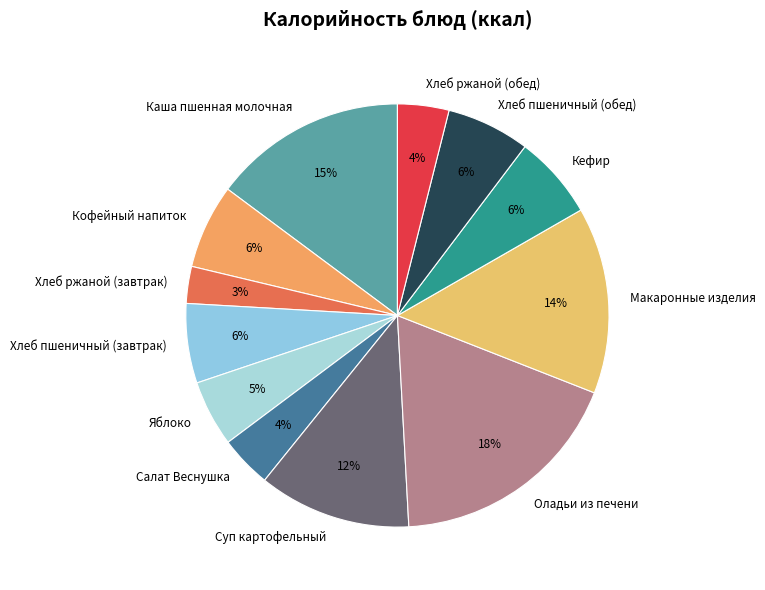

The Кофейный напиток slice represents 6% of the pie. True or false?

True